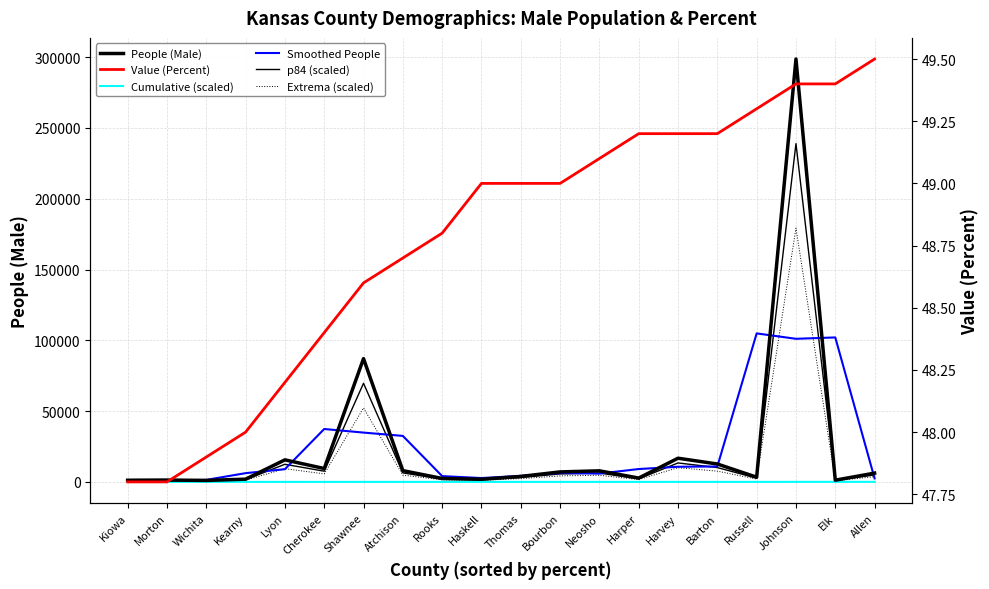

Where is Smoothed People nearest to the value 52856?

Cherokee